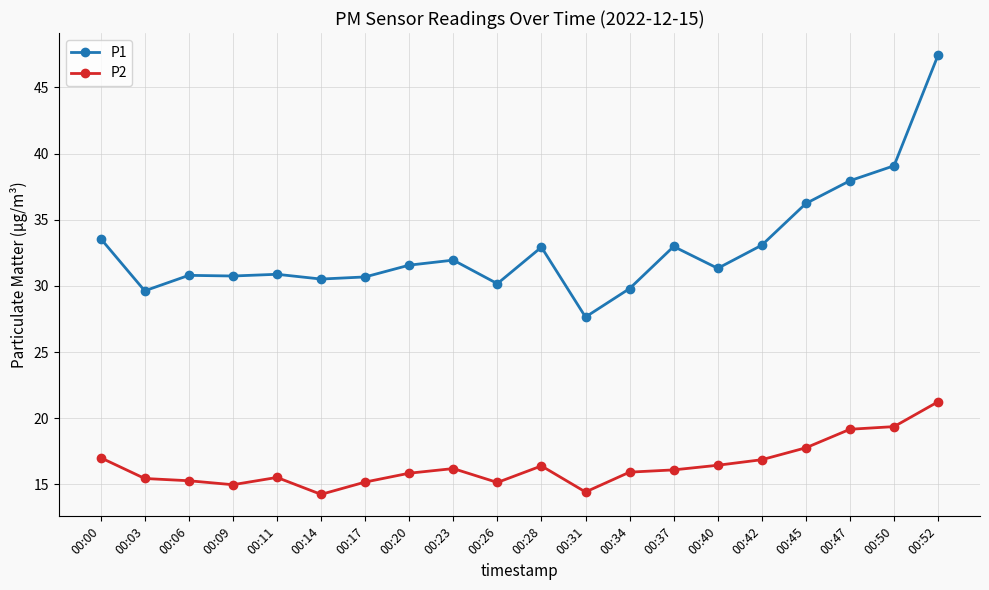

How many series are shown in this chart?

2